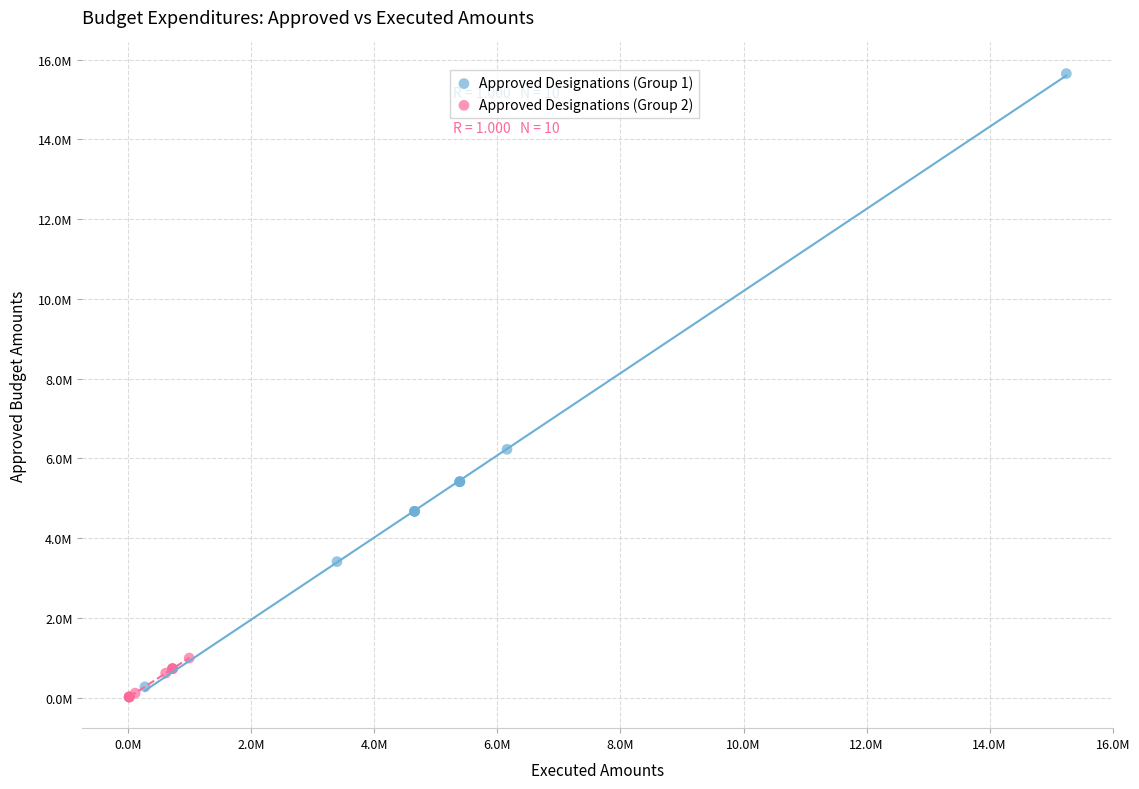

What are all the series names shown in the legend?

Approved Designations (Group 1), Approved Designations (Group 2)